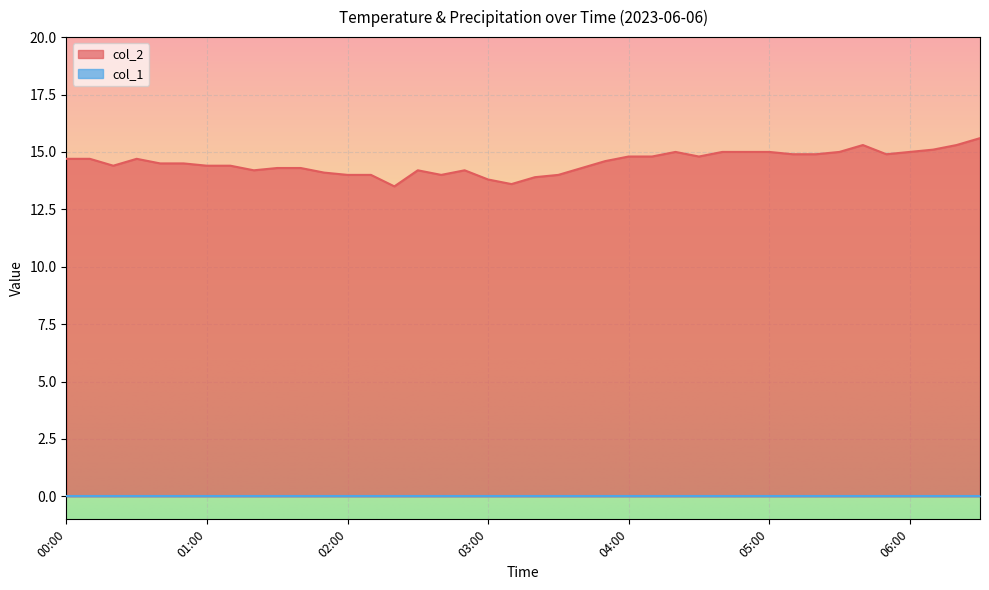

List the labels in order of value, largest first.

06:30, 05:40, 06:20, 06:10, 04:20, 04:40, 04:50, 05:00, 05:30, 06:00, 05:10, 05:20, 05:50, 04:00, 04:10, 04:30, 00:00, 00:10, 00:30, 03:50, 00:40, 00:50, 00:20, 01:00, 01:10, 01:30, 01:40, 03:40, 01:20, 02:30, 02:50, 01:50, 02:00, 02:10, 02:40, 03:30, 03:20, 03:00, 03:10, 02:20